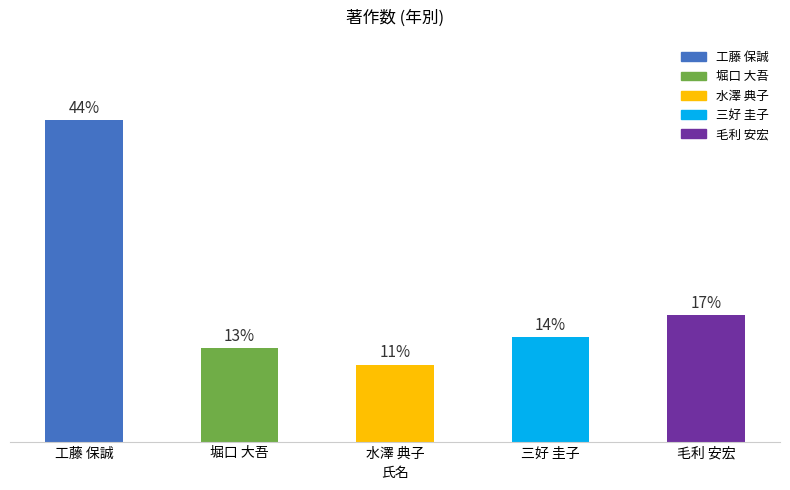

Are the bars horizontal?

No